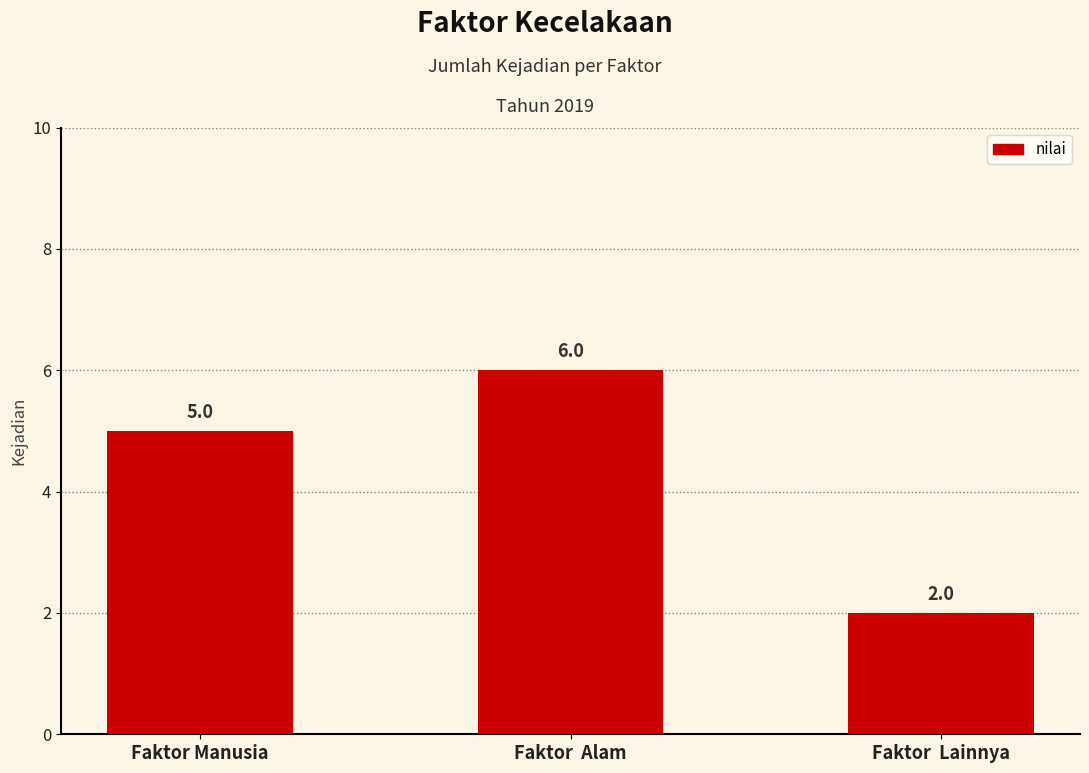

What is the average value?

4